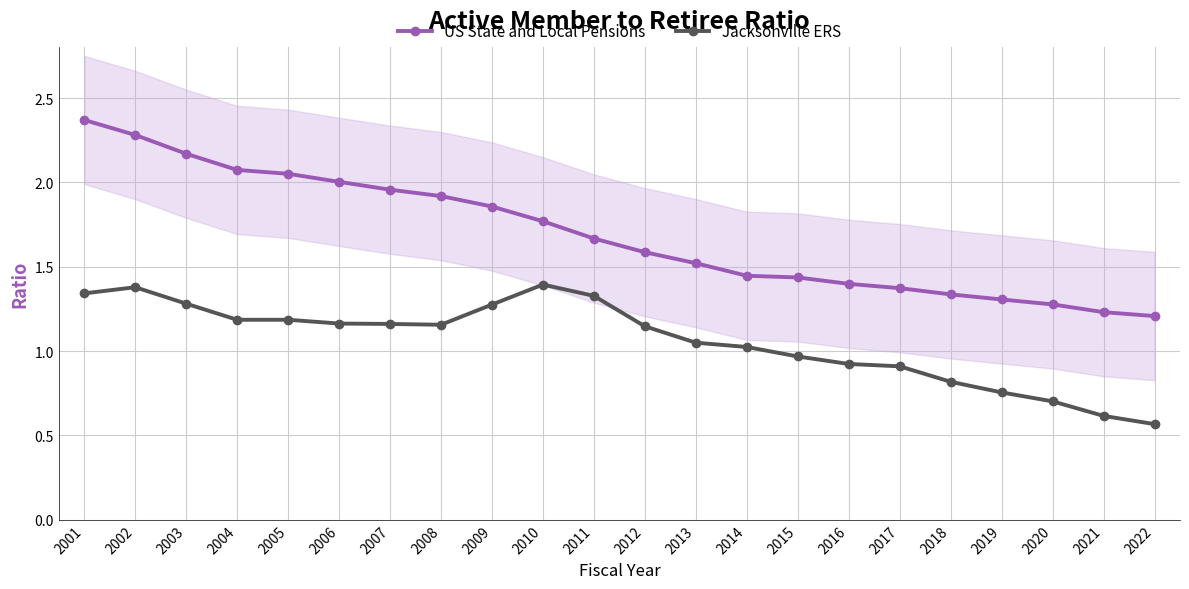

How many lines are shown in the chart?

2